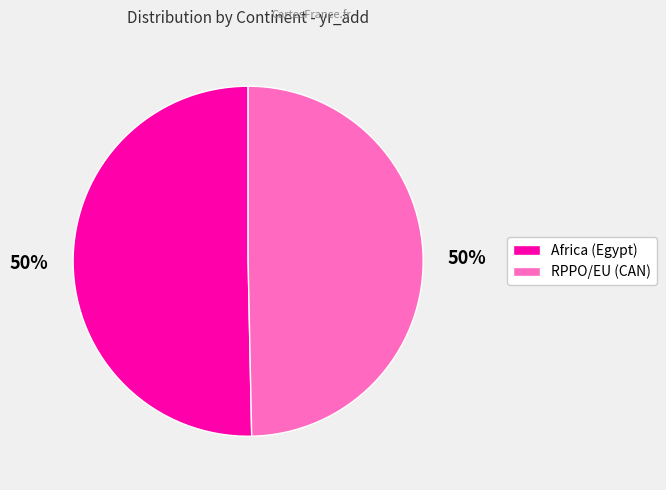

Is the sum of RPPO/EU (CAN) and Africa (Egypt) greater than half?

Yes